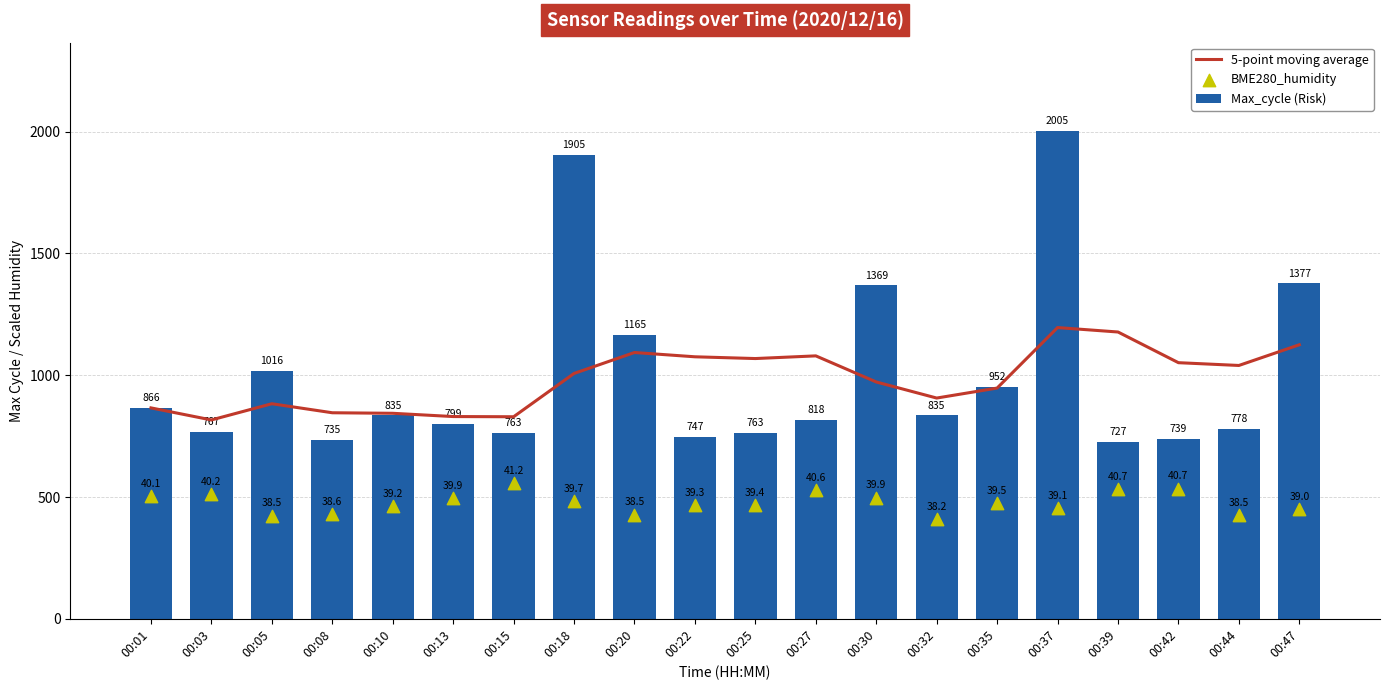

At how many categories does at least one series exceed 697?

20